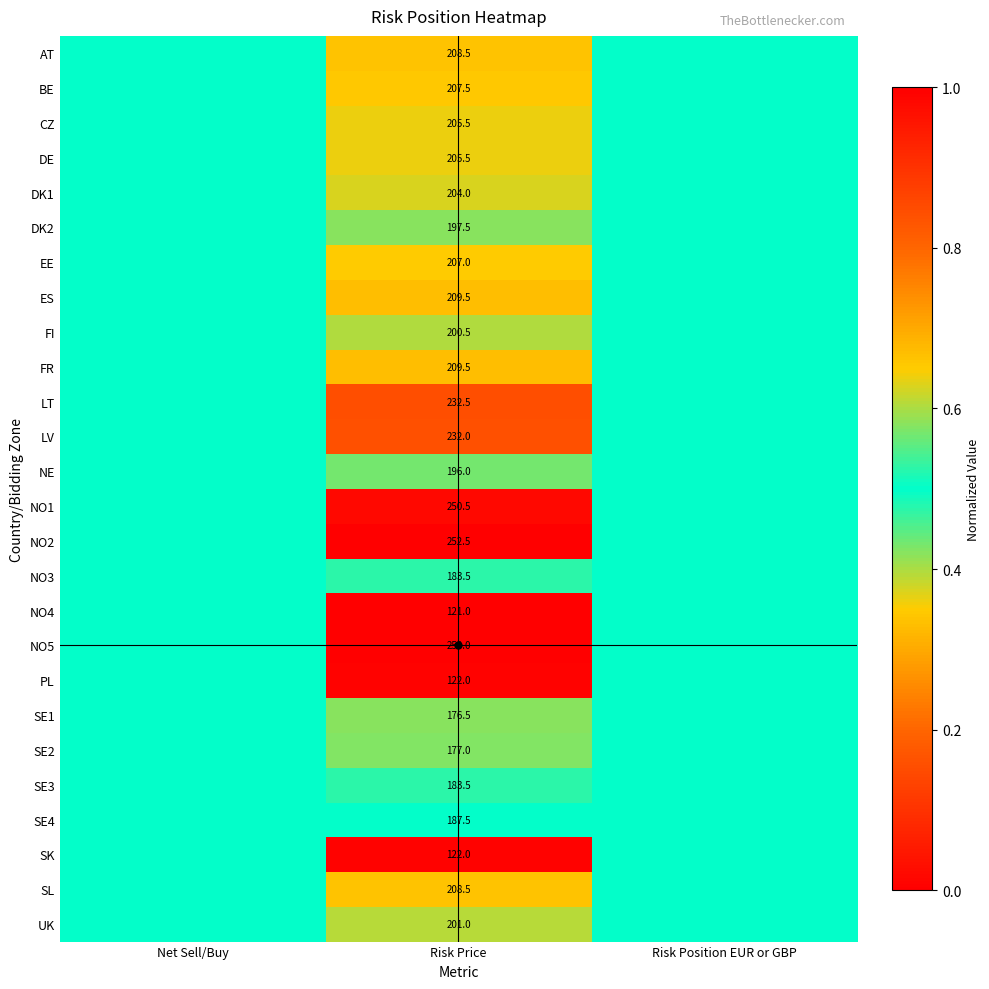

What is the total value across all series at Risk Price?

5154.0